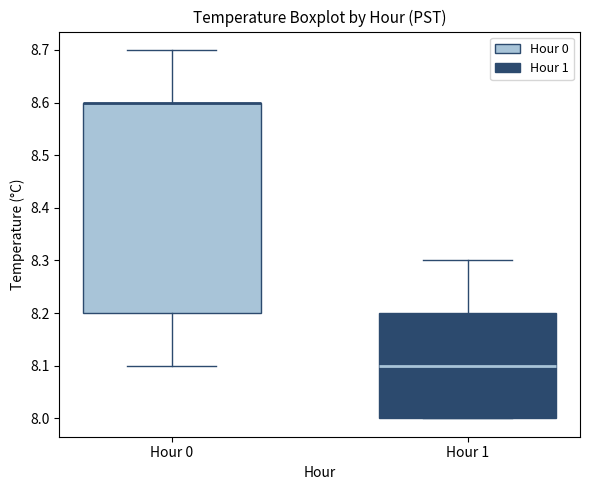

Reading left to right, transcribe this box plot: for each box, give where its median line is, the range the box spans, and where its two whiskers end, as read against the y-axis. The values are not printed on the chart, so give them approximately, as read against the axis.

Hour 0: median 8.6 (drawn on the box's upper edge), box 8.2 to 8.6, whiskers 8.1 to 8.7
Hour 1: median 8.1, box 8.0 to 8.2, whiskers 8.0 to 8.3